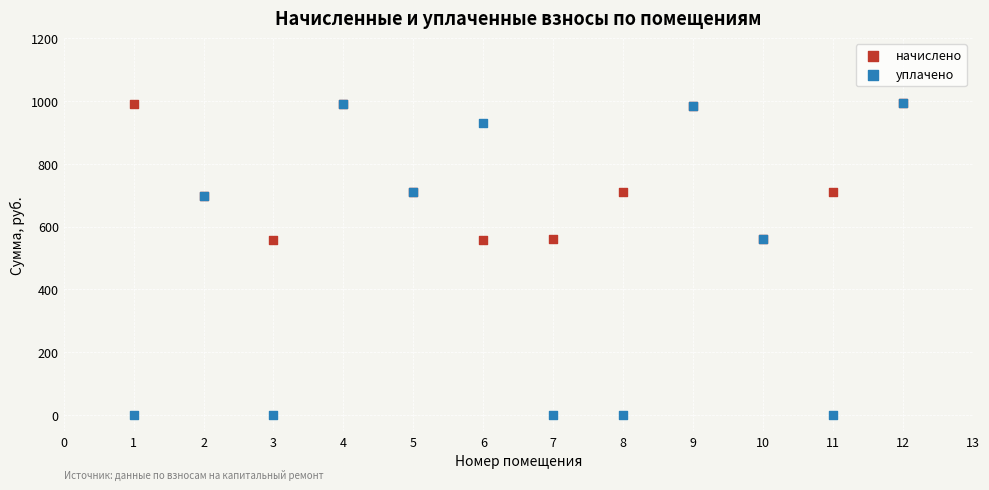

What are all the series names shown in the legend?

начислено, уплачено